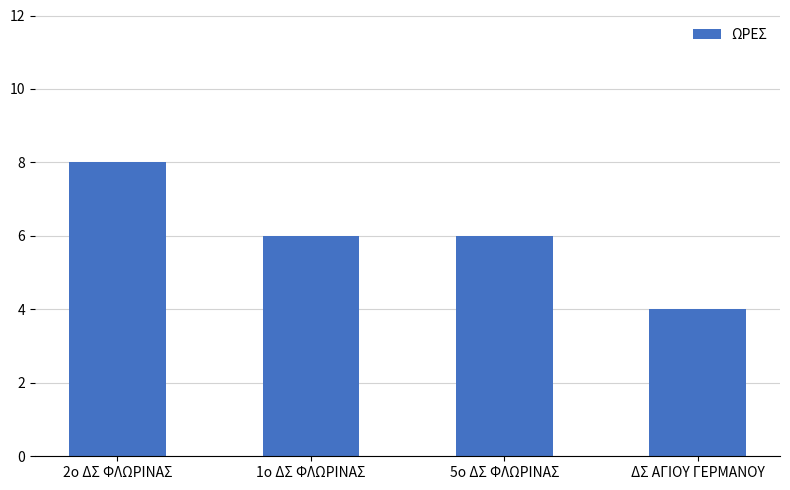

What is the change in value from 5ο ΔΣ ΦΛΩΡΙΝΑΣ to ΔΣ ΑΓΙΟΥ ΓΕΡΜΑΝΟΥ?

-2